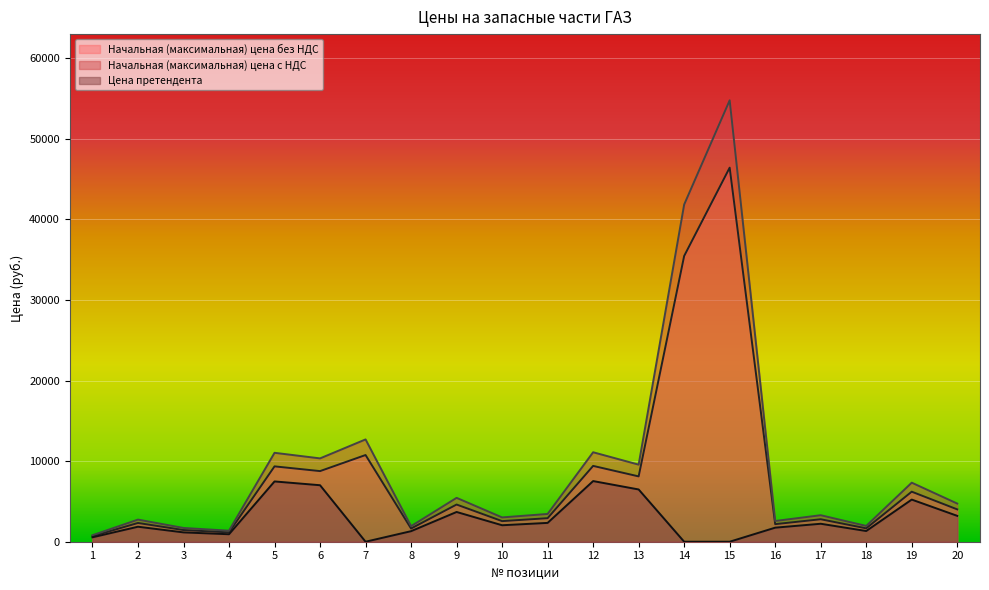

What is the maximum value for Начальная (максимальная) цена без НДС?

46423.8